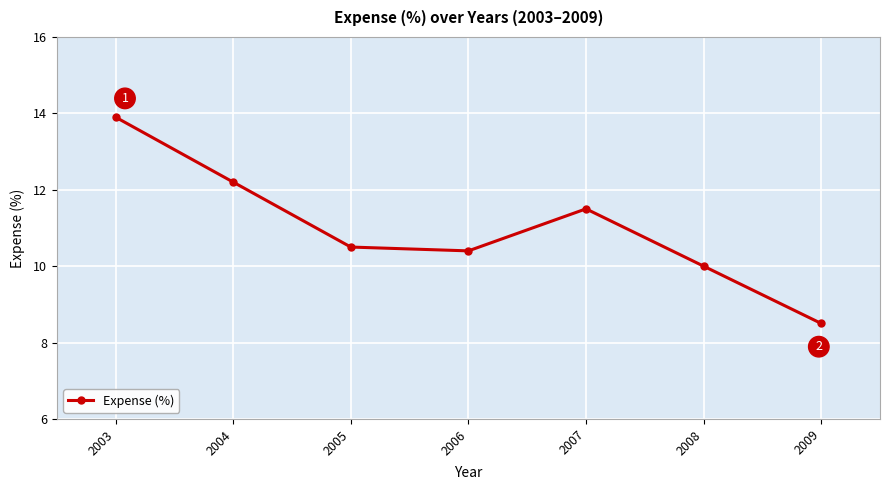

The chart shows a value of 10.4 at 2006. True or false?

True